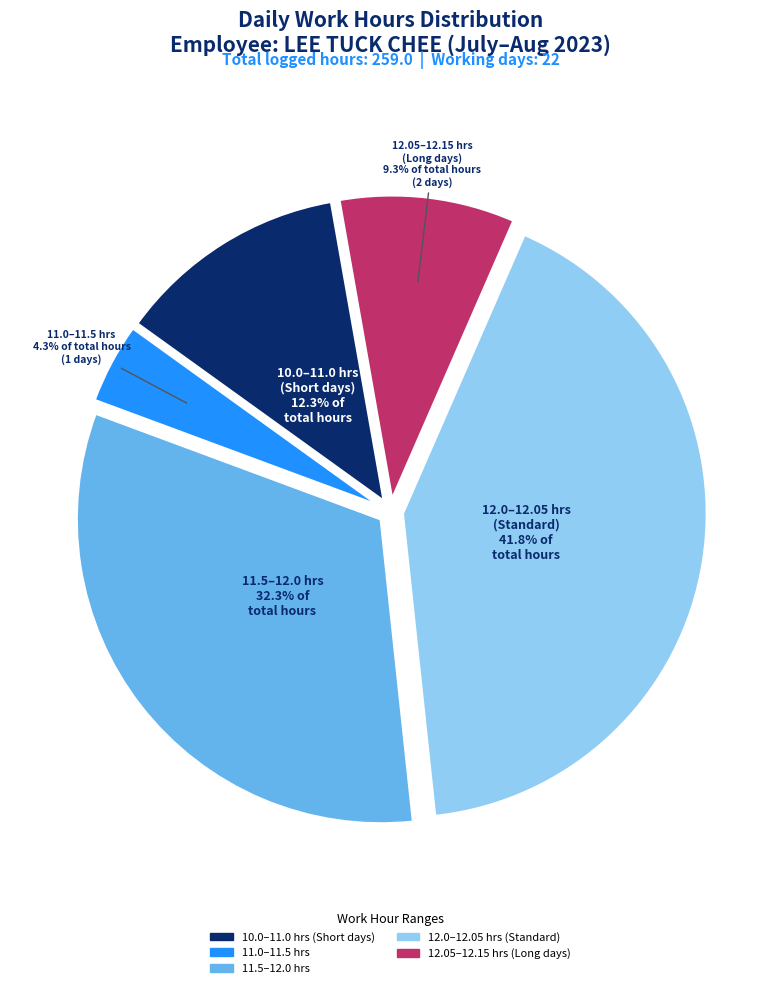

Does any single category account for the majority?

No